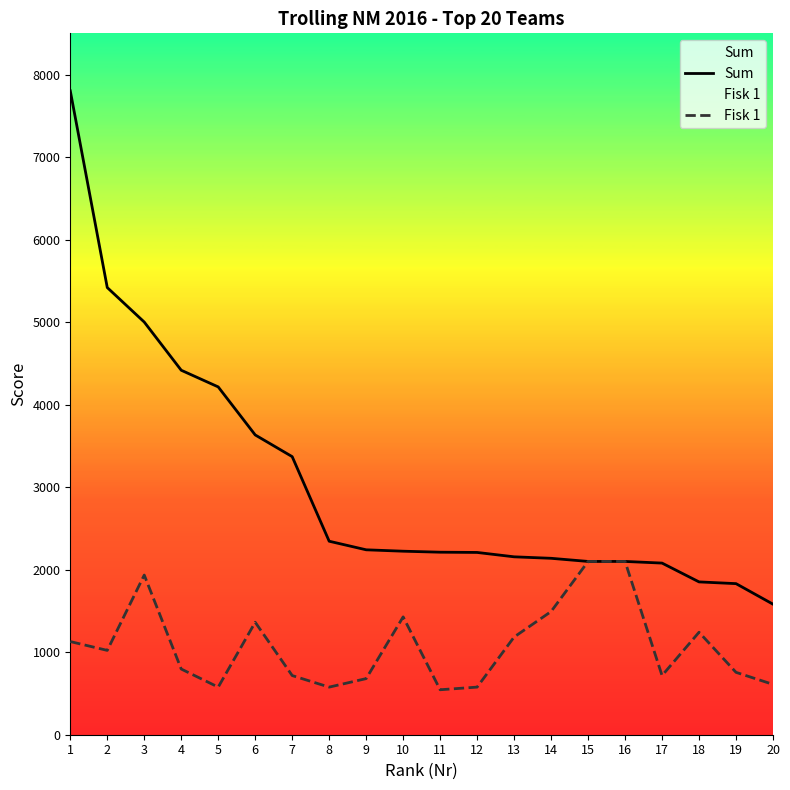

What is the value of the Sum point at the 7th from the left?

3370